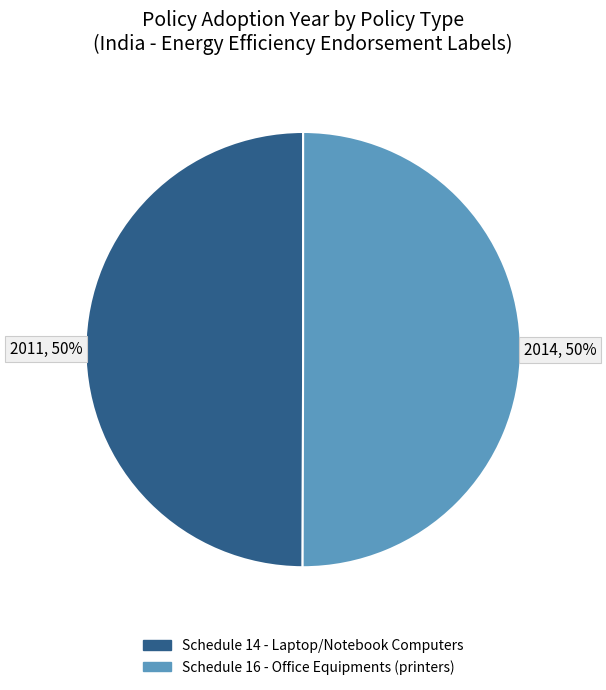

Is it true that Schedule 16 - Office Equipments (printers) is 50% of the pie?

True